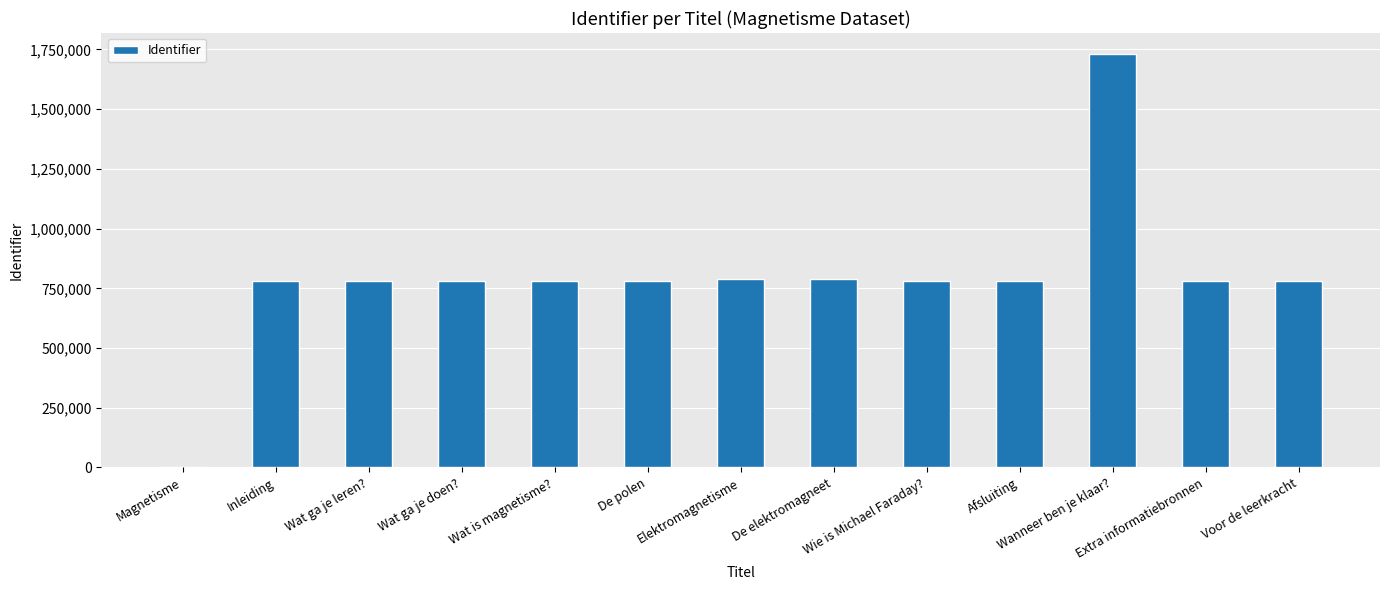

What is the label of the 6th bar from the right?

De elektromagneet